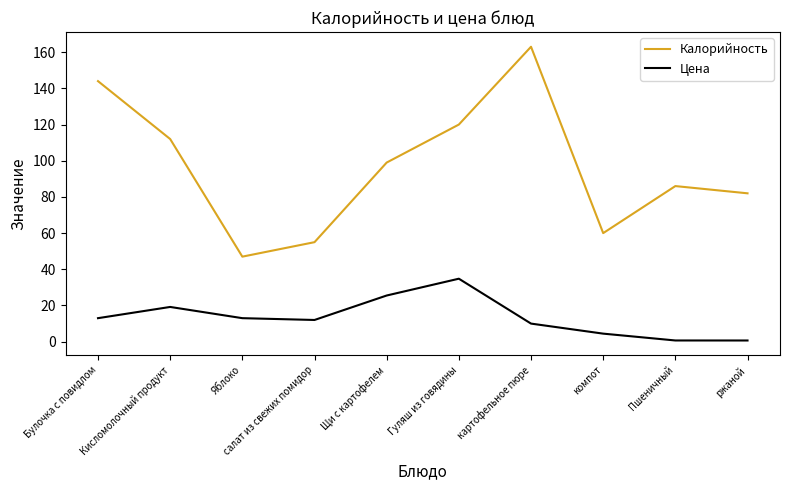

What is the spread (max minus min) of values at Пшеничный?

85.3